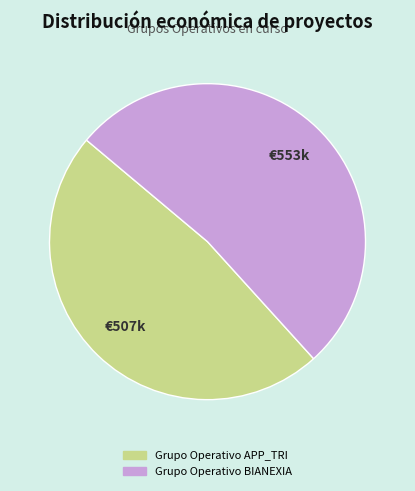

Does Grupo Operativo BIANEXIA represent more than half of the total?

Yes